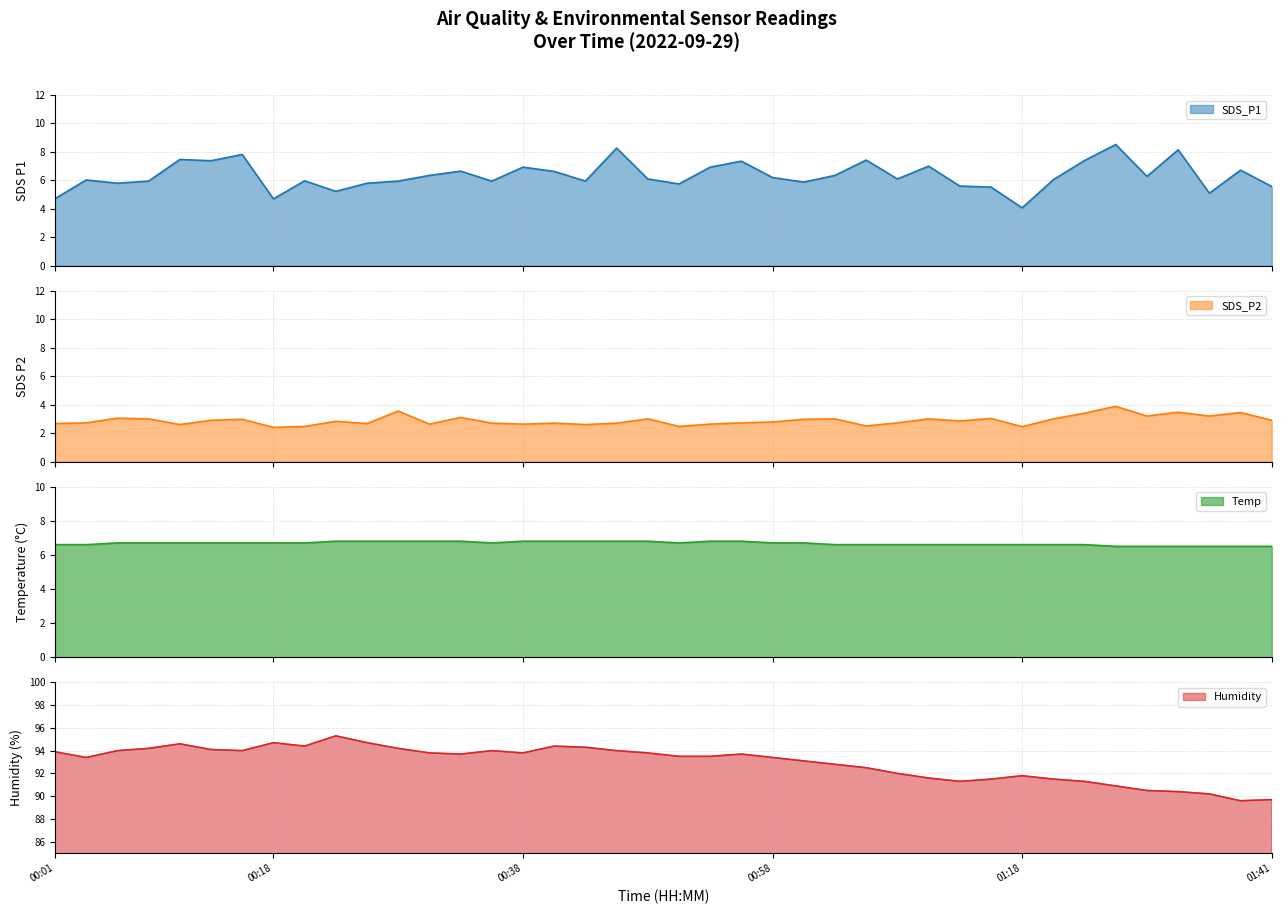

What is the average value of the Humidity series?

93.0